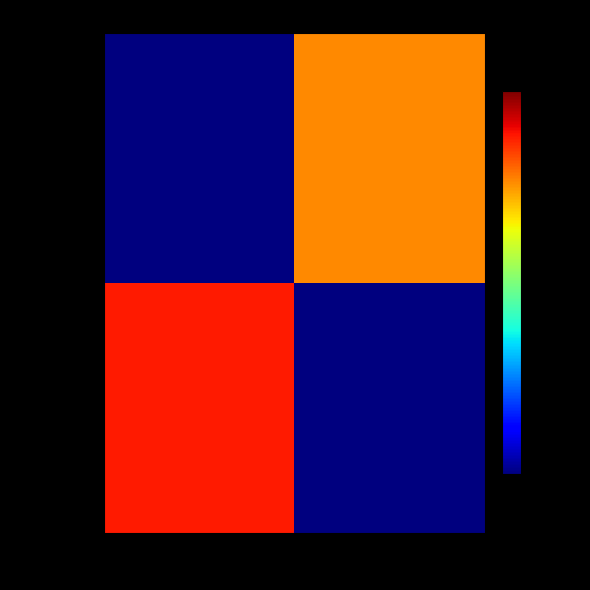

Reading right to left, transcribe all the data shown in this chart.

01714cfa…: 1=0.1	-1=18.0
11978f65…: 1=9.0	-1=0.1